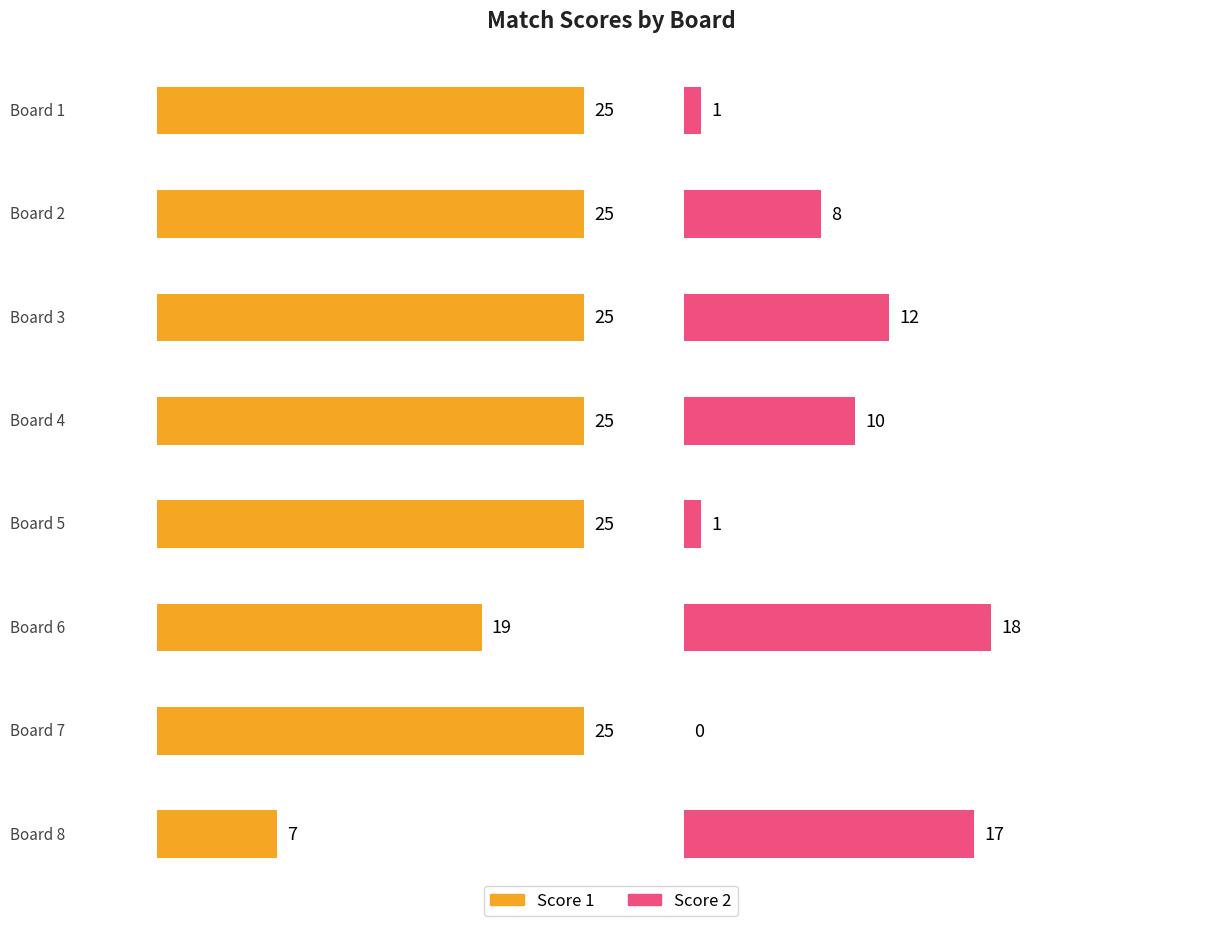

What is the maximum value for Score 1?

25